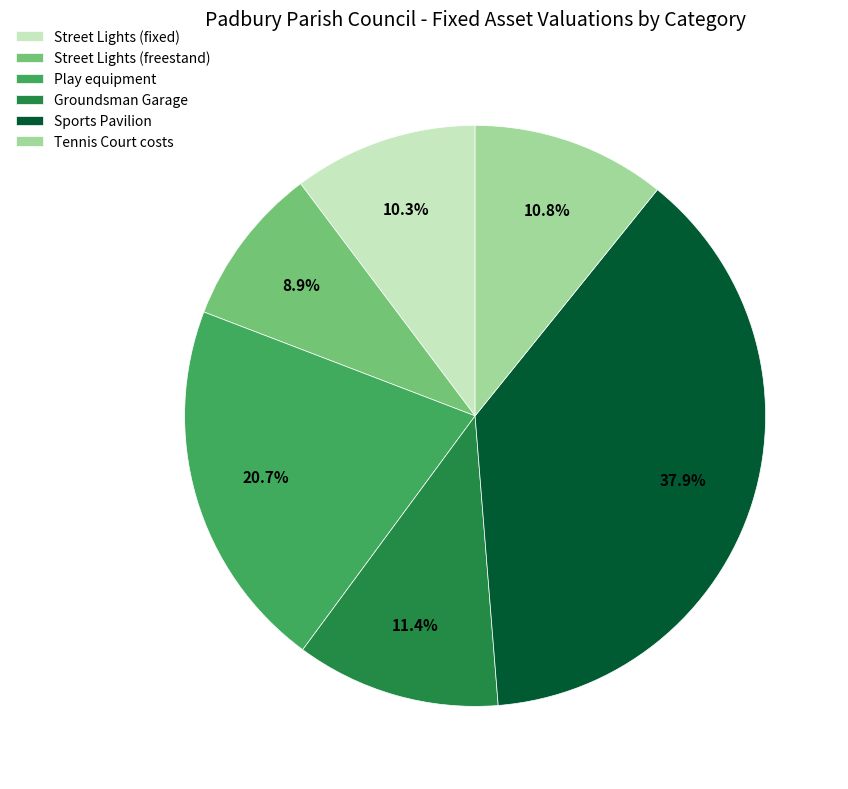

What percentage is the Street Lights (freestand) slice, to the nearest percent?

9%